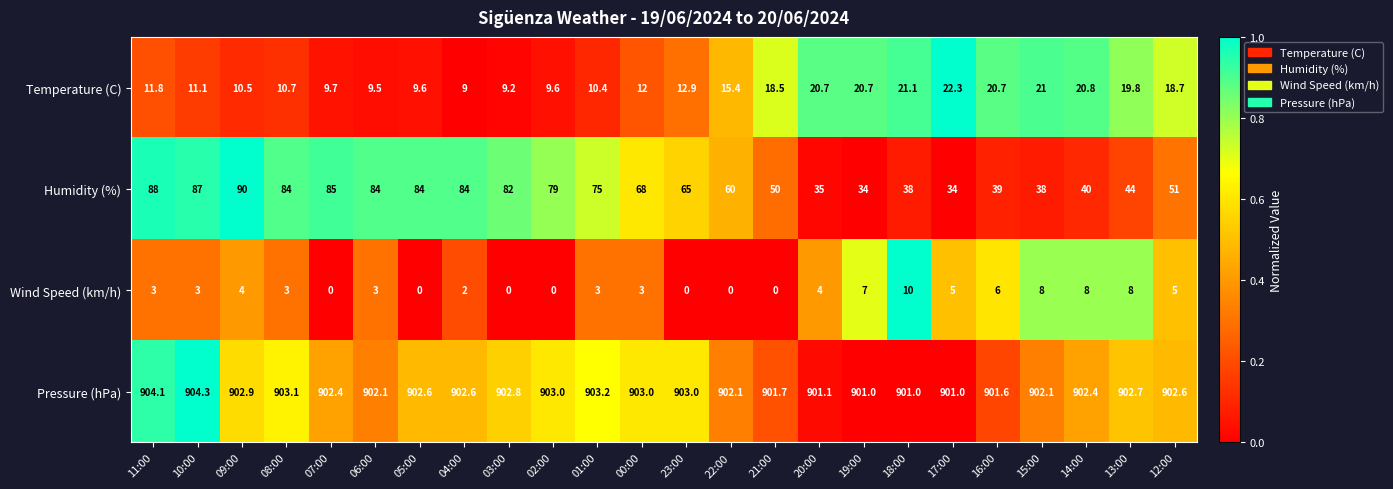

What is the greatest value displayed?

904.3